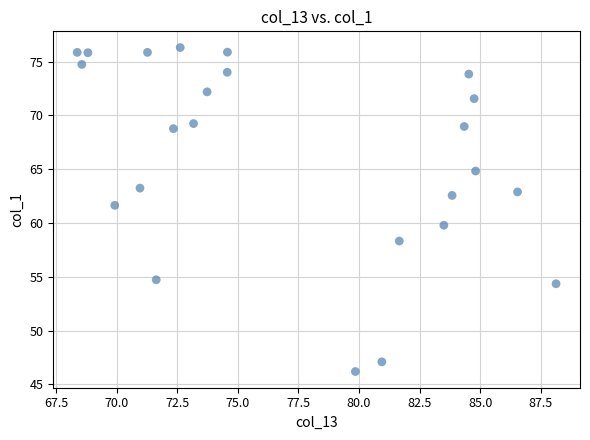

What Y value in the scatter plot is closest to 61?

61.6